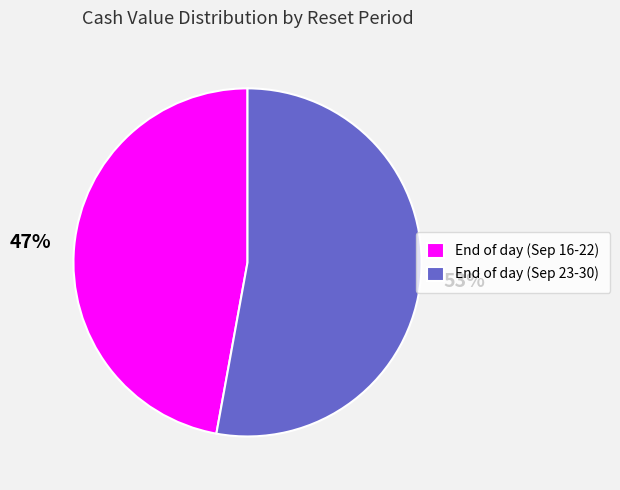

To the nearest percent, what portion does End of day (Sep 23-30) represent?

53%